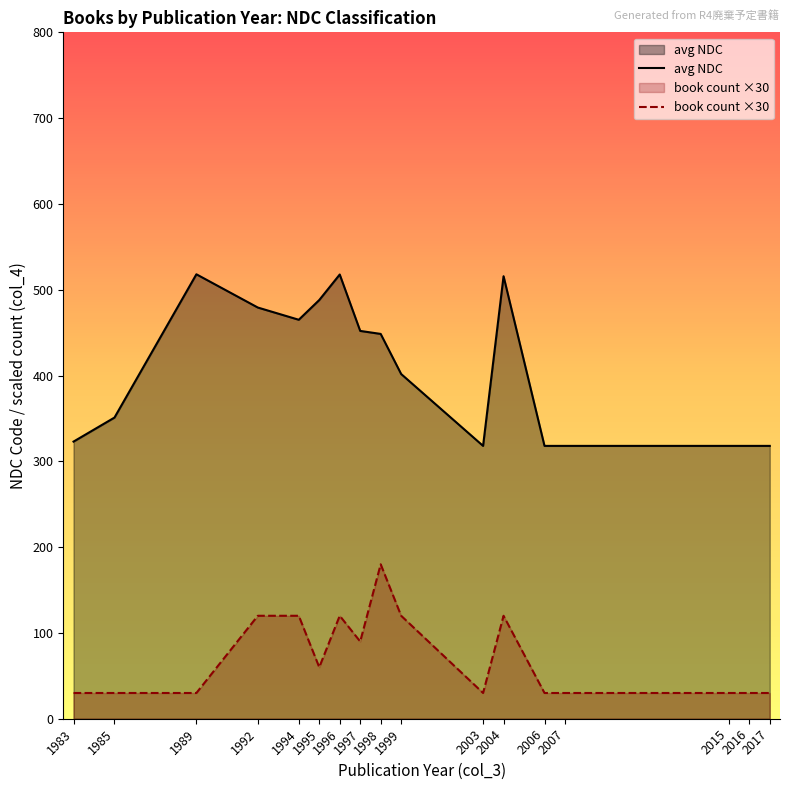

How many lines are shown in the chart?

2